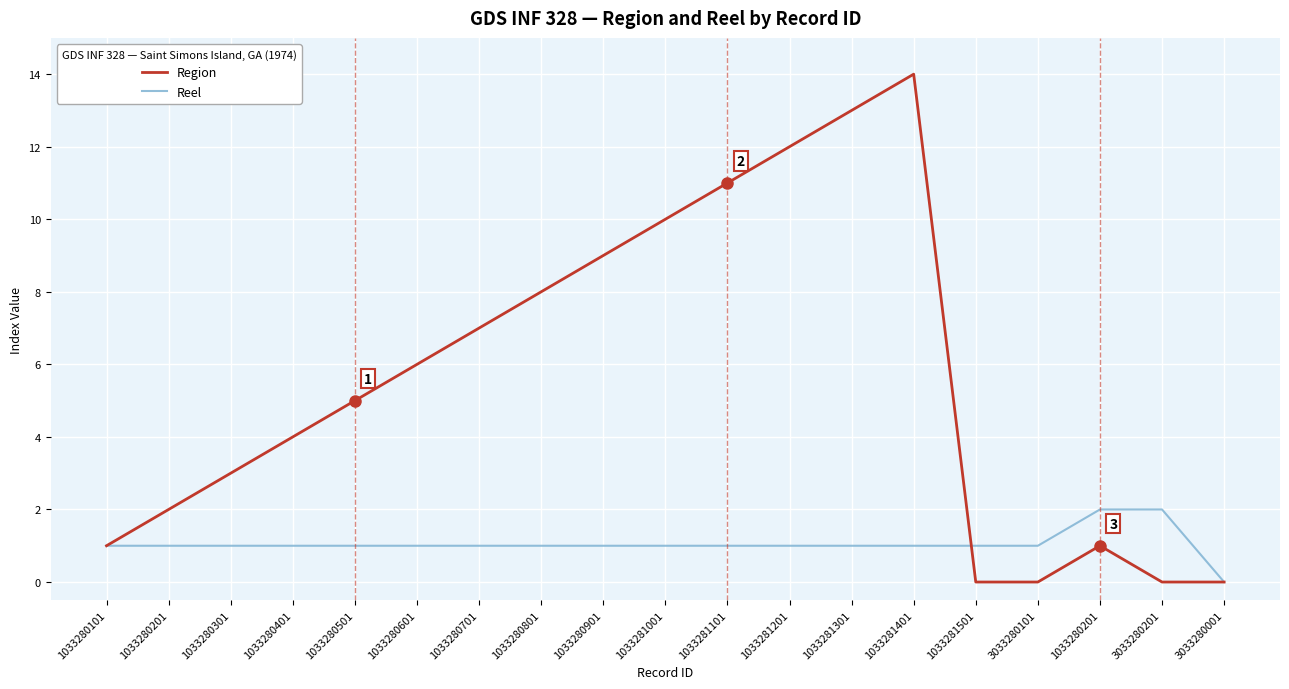

True or false: Region and Reel intersect in this chart.

True